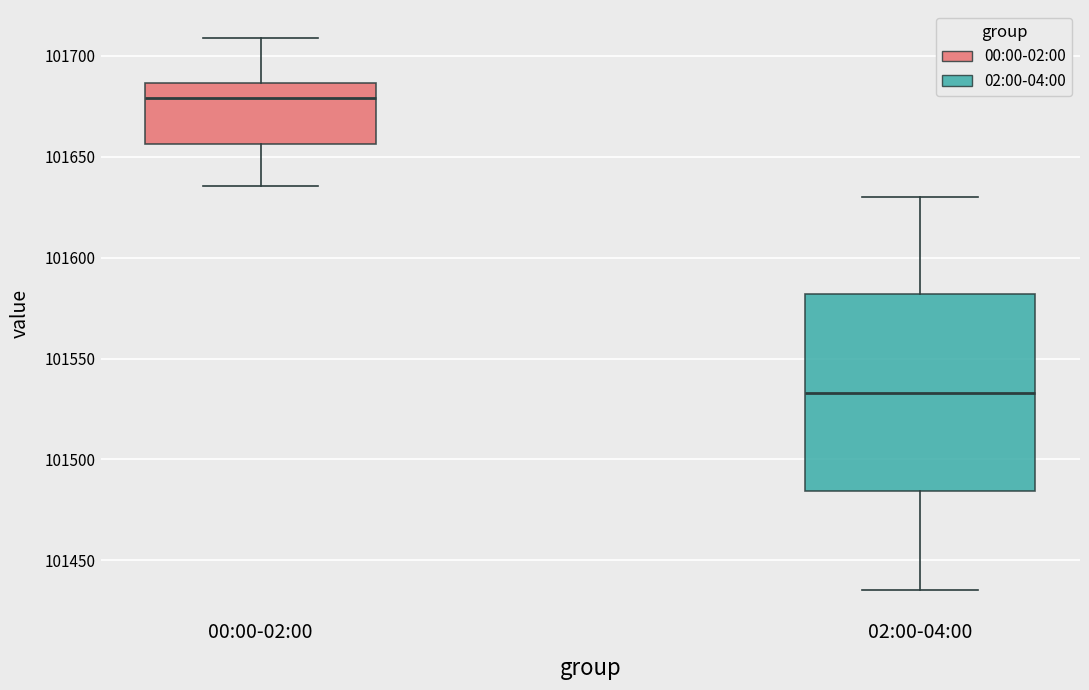

Where does the median line of the box for 00:00-02:00 sit on the y-axis? The values are not printed on the chart, so give them approximately, as read against the axis.

101680